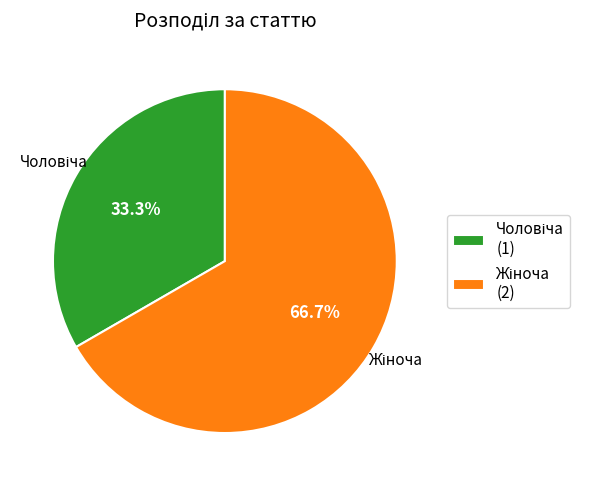

How many segments does this pie chart have?

2